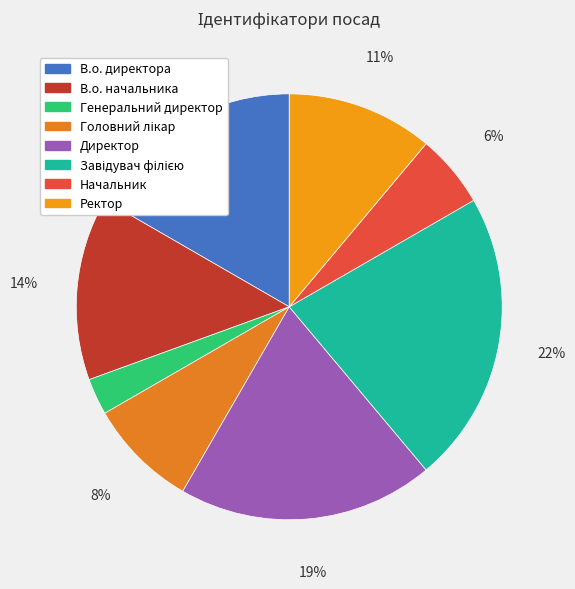

Between Директор and Начальник, which is larger?

Директор